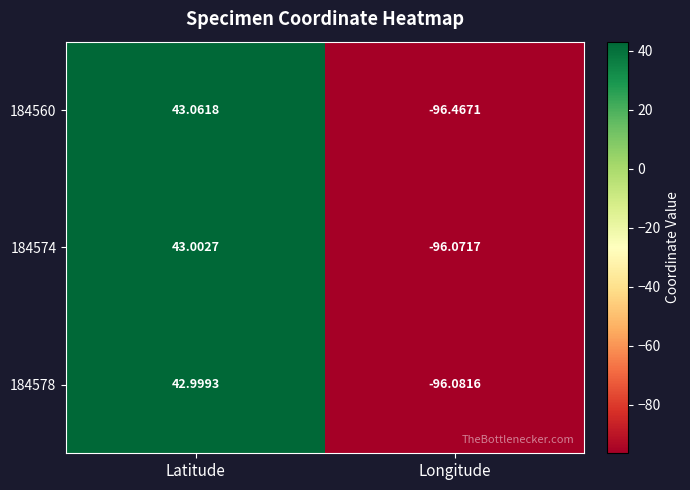

At which label does 184560 first exceed 43?

Latitude